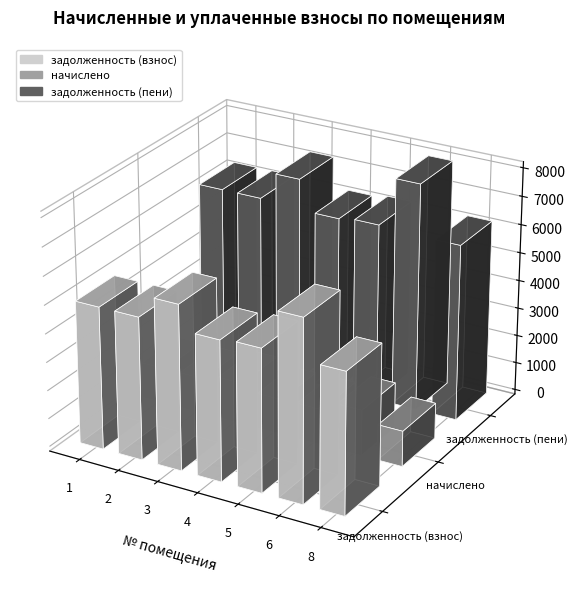

True or false: задолженность (пени) has a value of 1797.1 at 6.

False